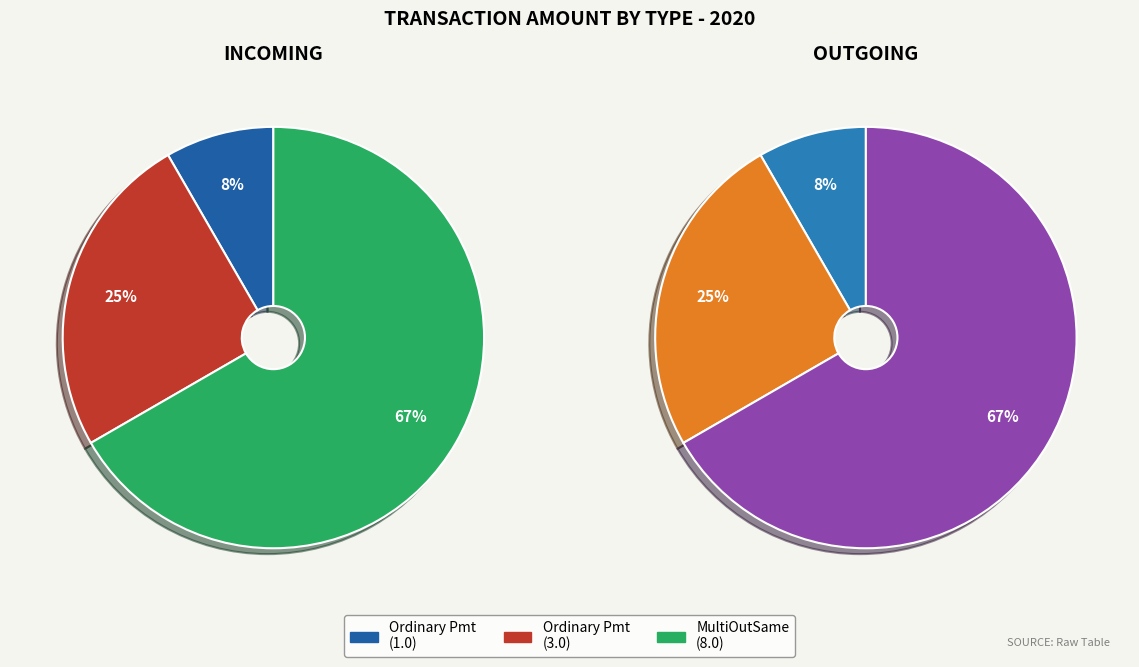

Does MultiOutSame Payment (8.0) account for over 50% of the chart?

Yes